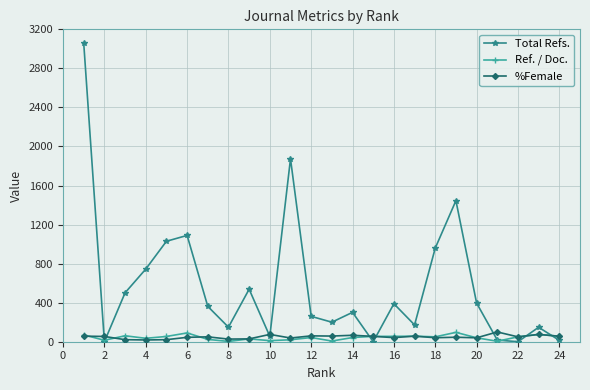

Which series has the largest range (max minus min)?

Total Refs.